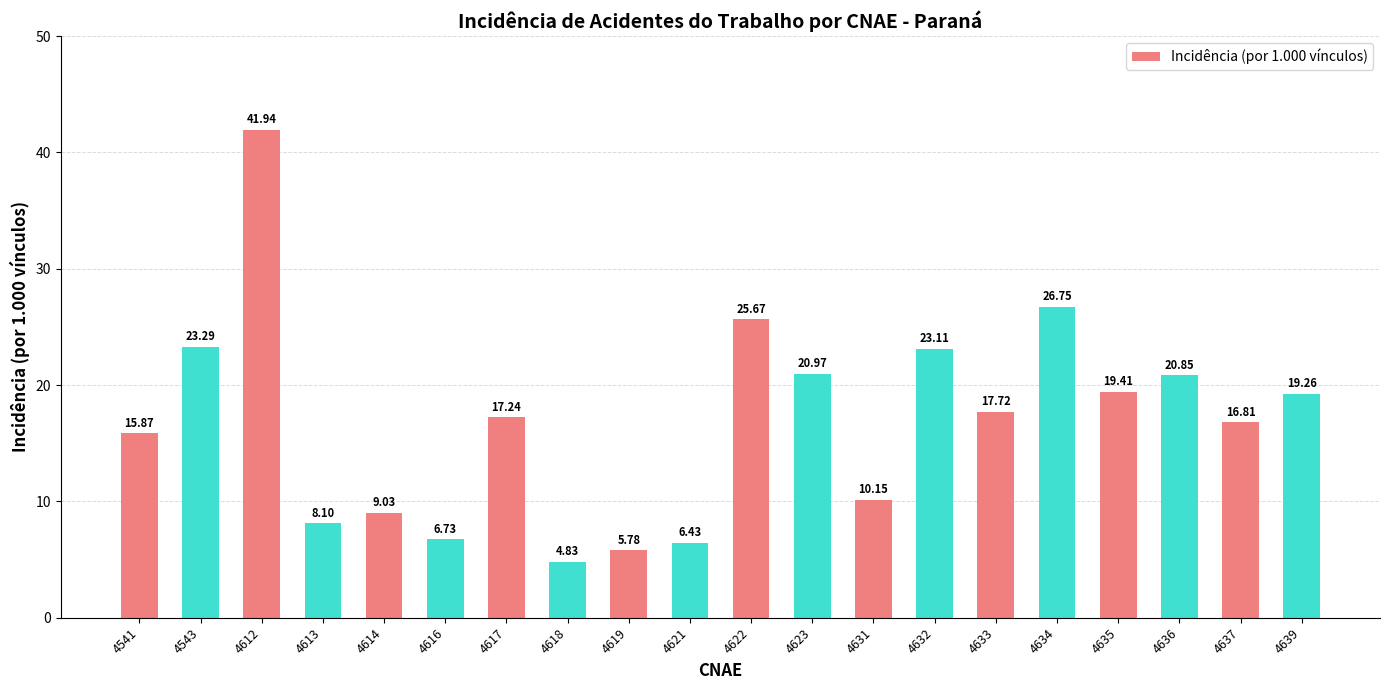

How many data points are above 17?

11